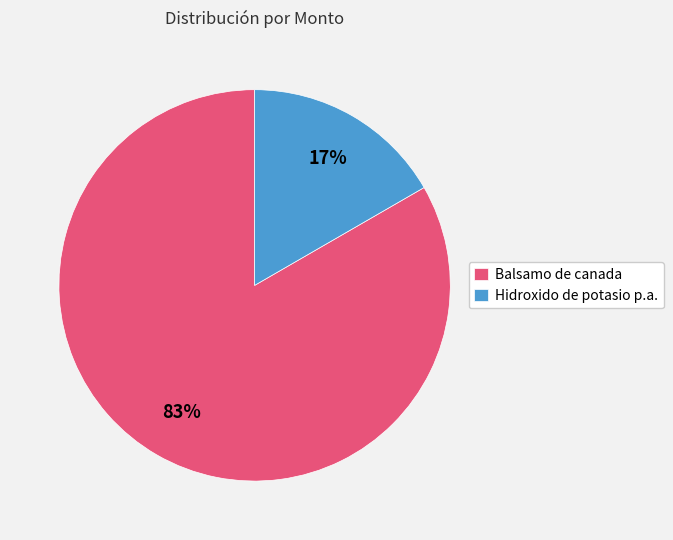

How many slices are in this pie chart?

2